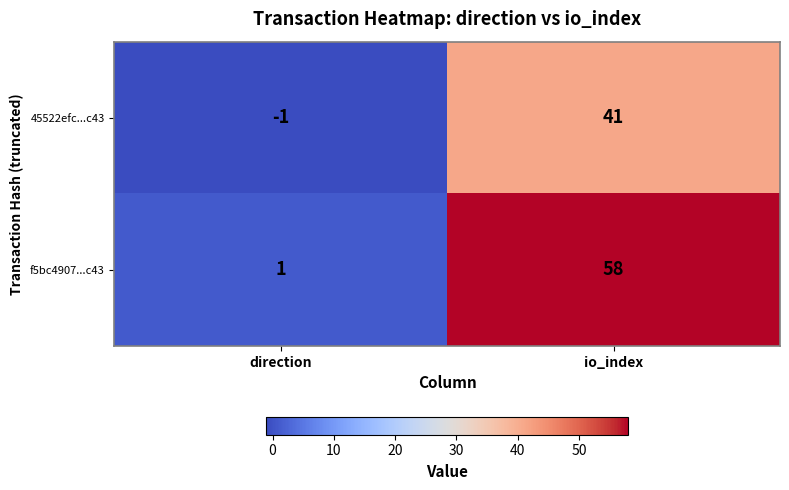

How many values in the f5bc4907...c43 series are below 58?

1